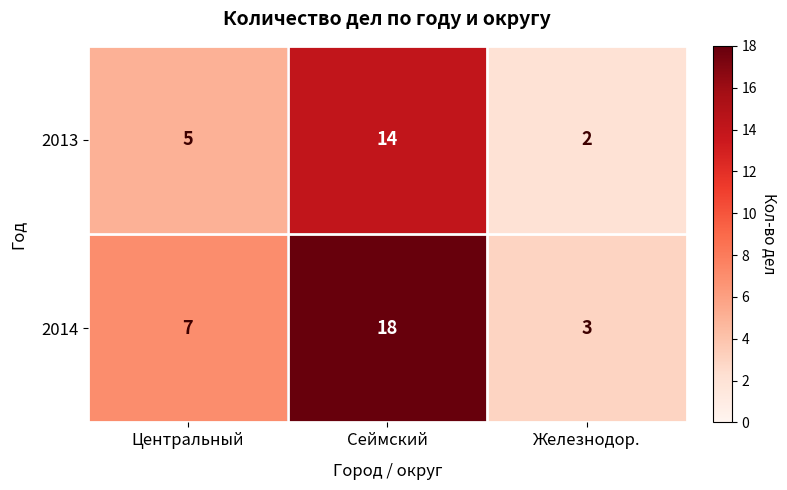

What is the difference between the maximum and minimum values in the 2014 series?

15